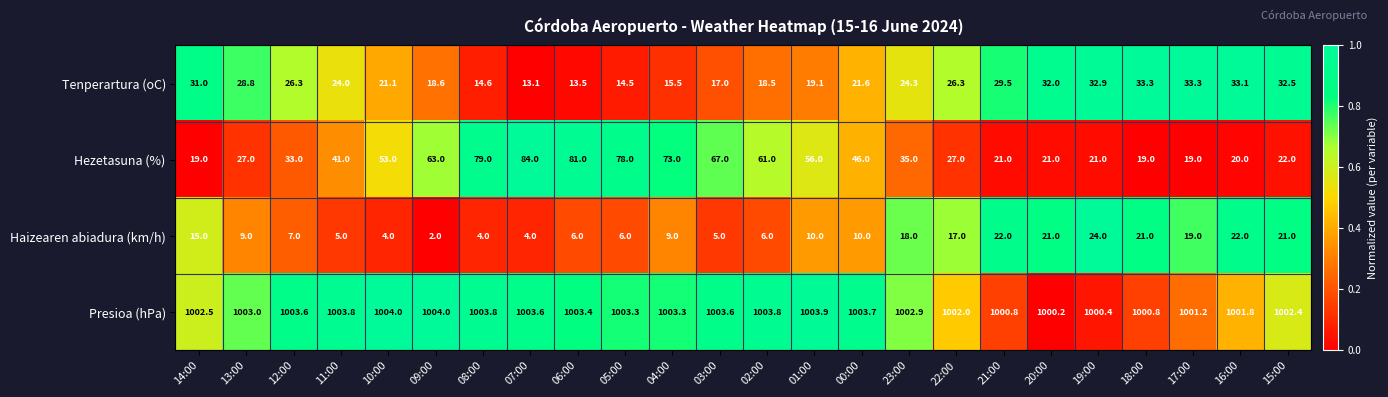

How many data points in Tenperartura (oC) are less than 24?

11